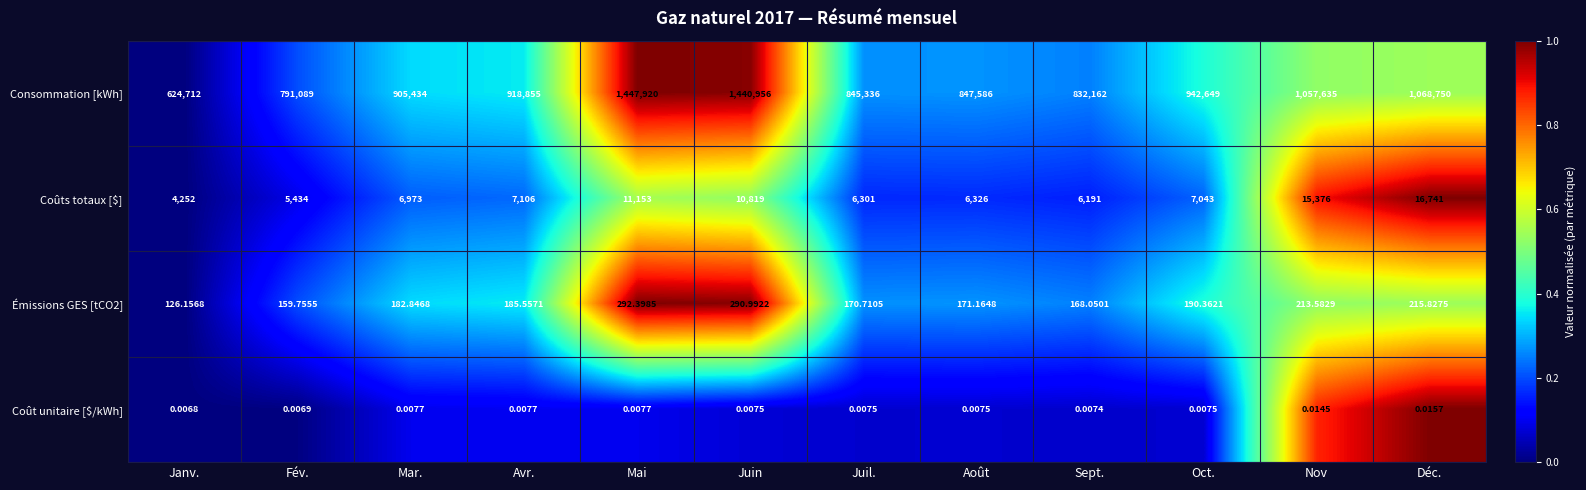

Which series has the largest range (max minus min)?

Consommation [kWh]